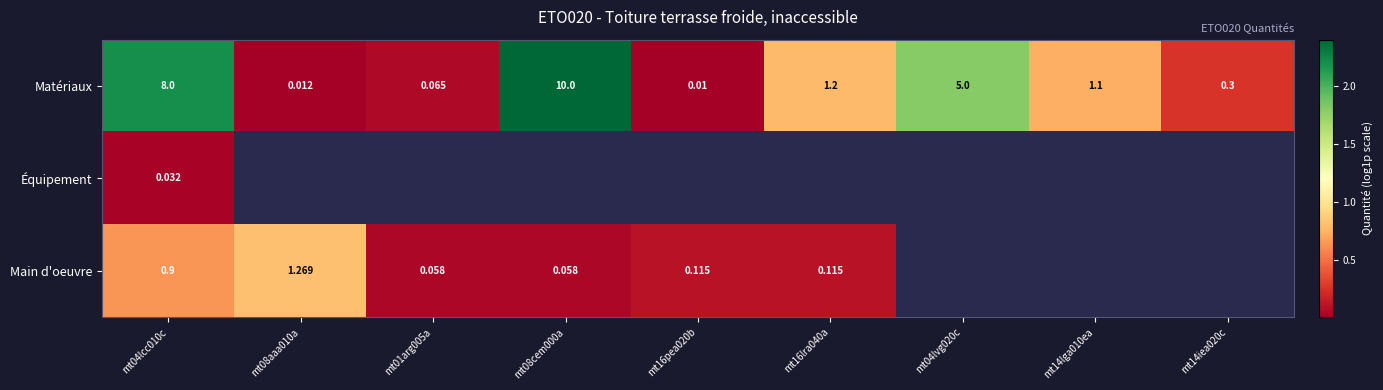

List the series in order of their peak value, highest first.

Matériaux, Main d'oeuvre, Équipement